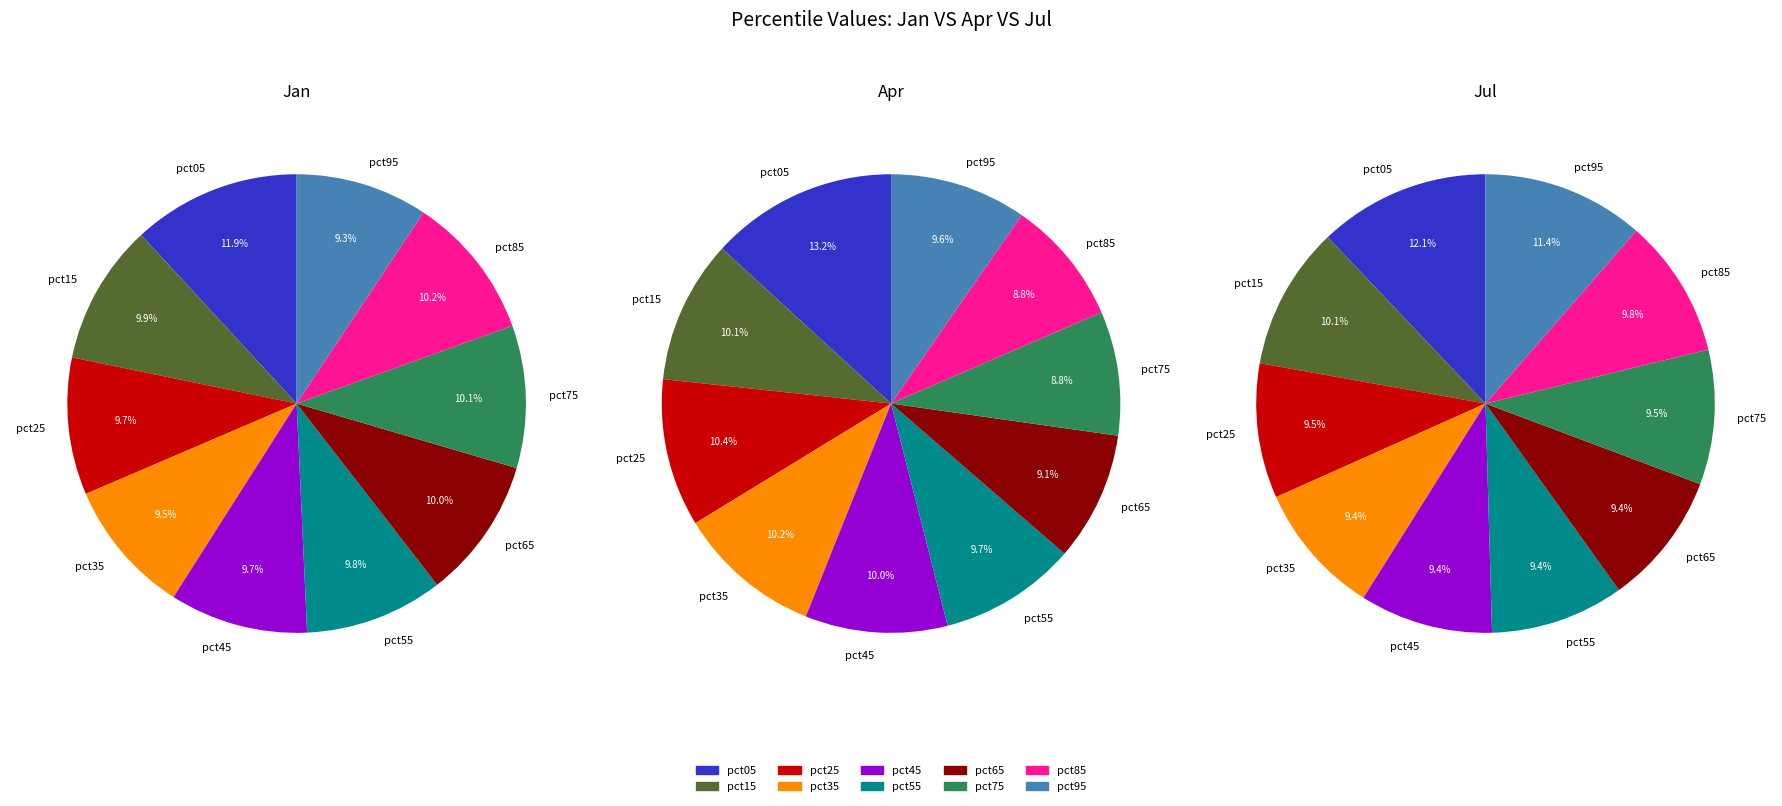

The pct05 slice represents 18% of the pie. True or false?

False